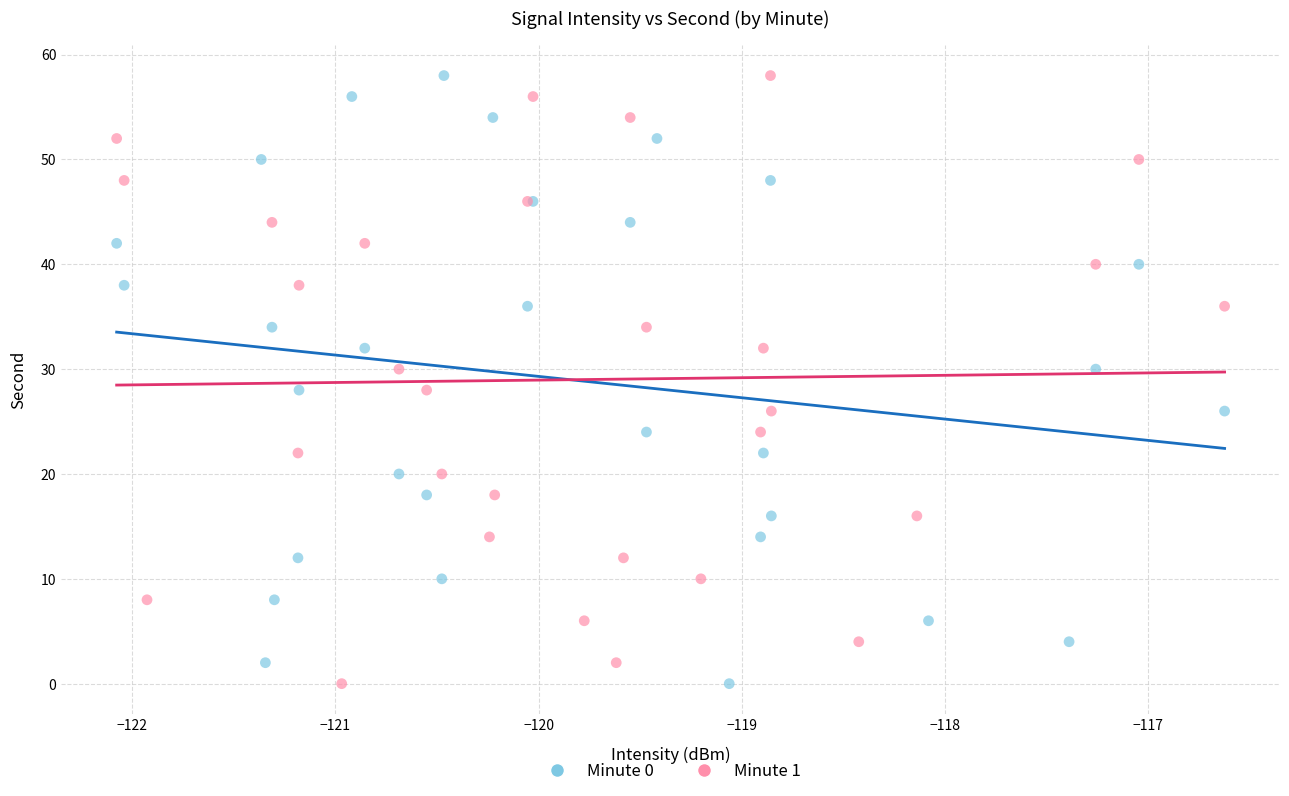

What are all the series names shown in the legend?

Minute 0, Minute 1